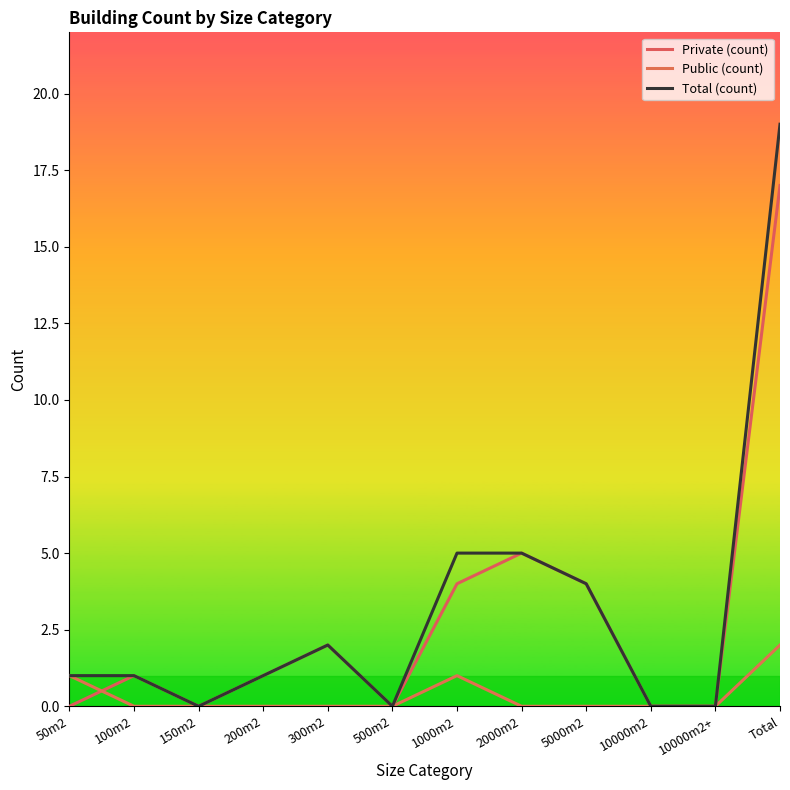

What position from the left is 150m2?

3